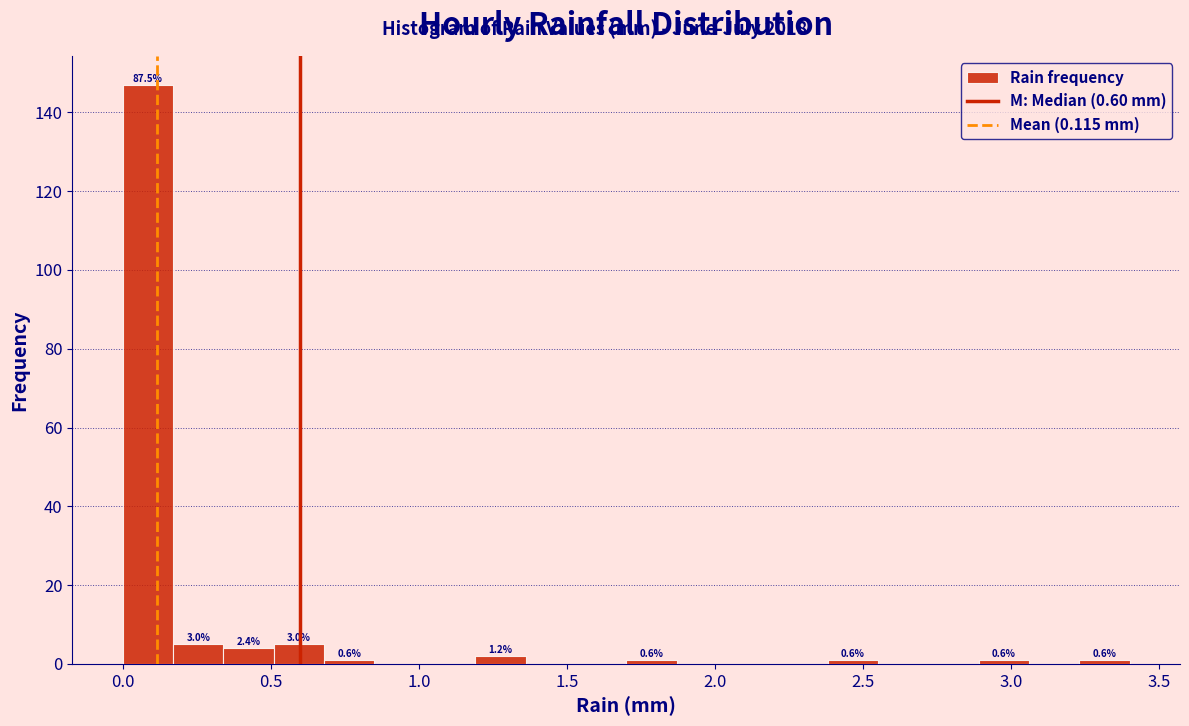

Read against the x-axis, roughly where is the centre of the tallest bar?

0.10